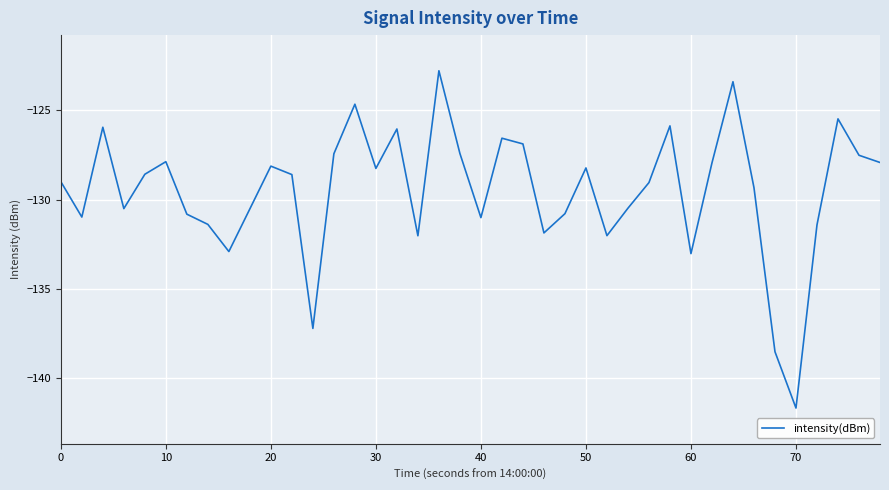

True or false: there are more than 2 points higher than both neighbors.

True